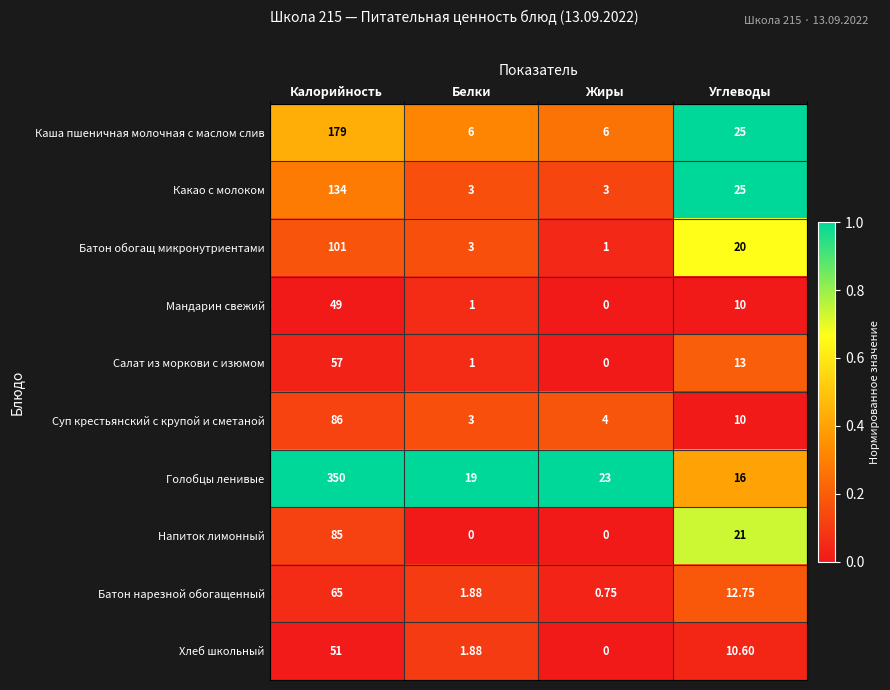

Where is Суп крестьянский с крупой и сметаной nearest to the value 44?

Углеводы